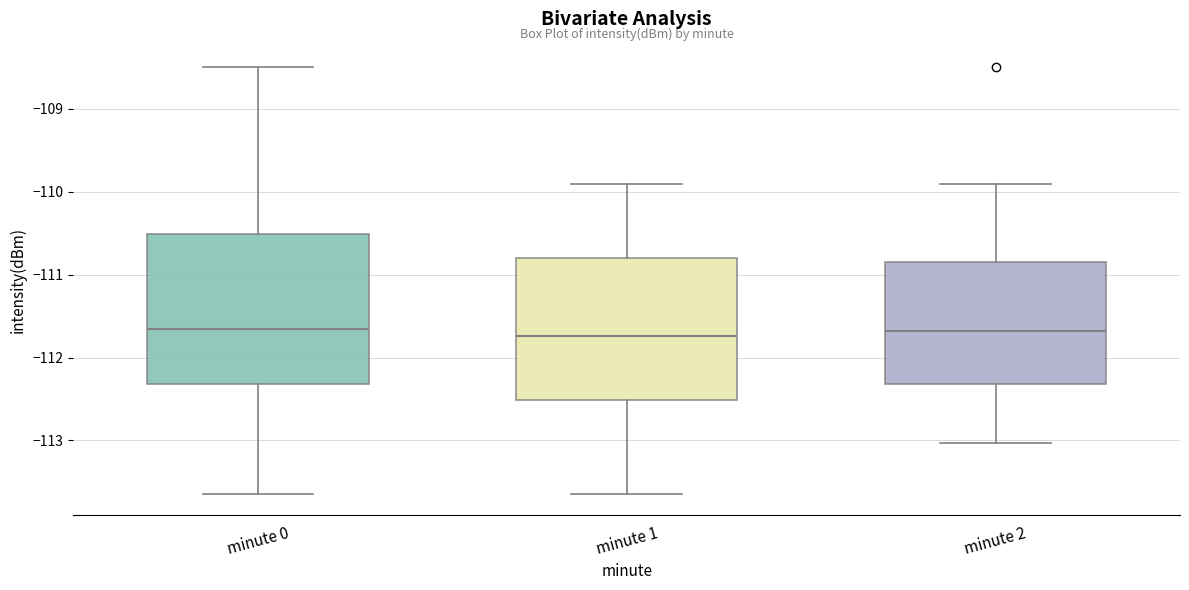

Where does the median line of the box for minute 0 sit on the y-axis? The values are not printed on the chart, so give them approximately, as read against the axis.

-111.7